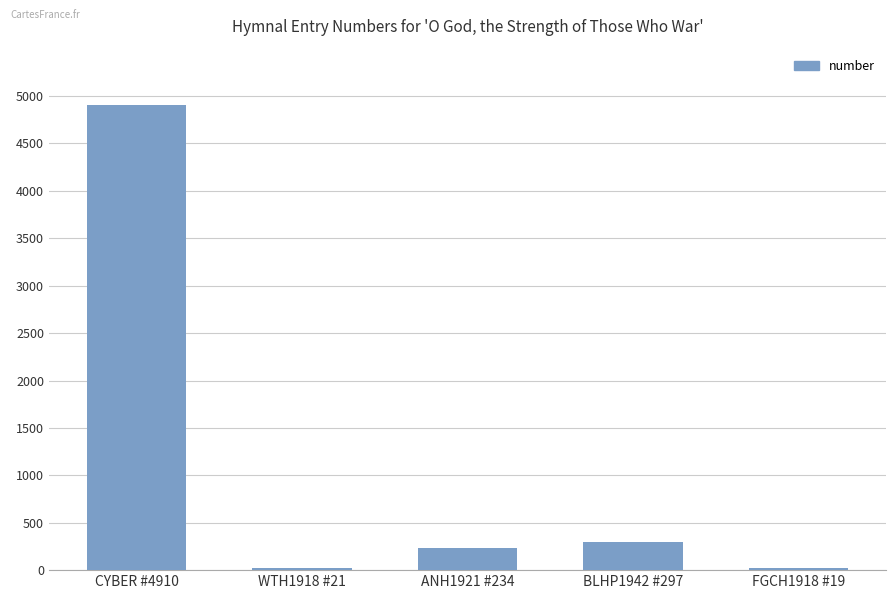

Where is the data nearest to the value 2464?

BLHP1942 #297